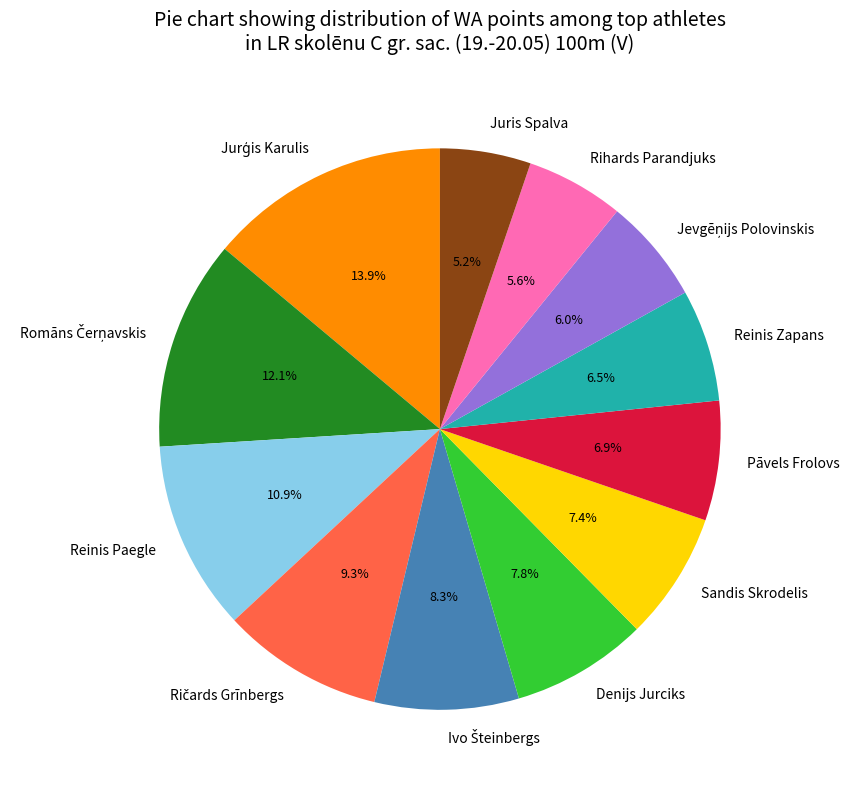

What percentage is NOT represented by Pāvels Frolovs?

93.1%